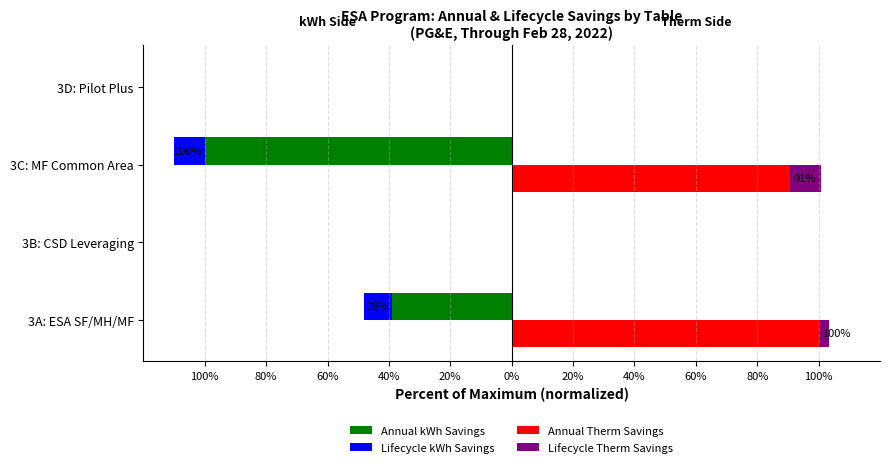

Reading right to left, extract all data points from this chart.

Annual kWh Savings: 0.0	-100.0	0.0	-39.1
Lifecycle kWh Savings: 0.0	-10.0	0.0	-9.2
Annual Therm Savings: 0.0	90.8	0.0	100.0
Lifecycle Therm Savings: 0.0	10.0	0.0	3.5